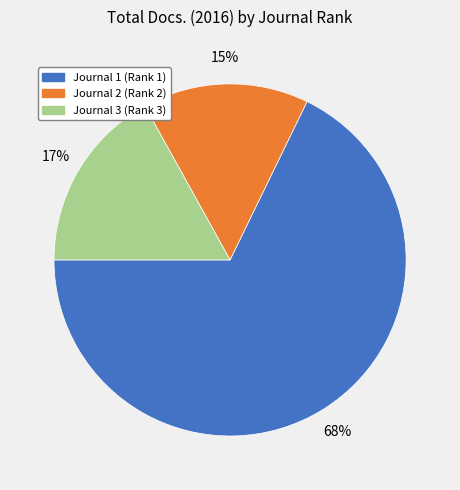

How many segments does this pie chart have?

3